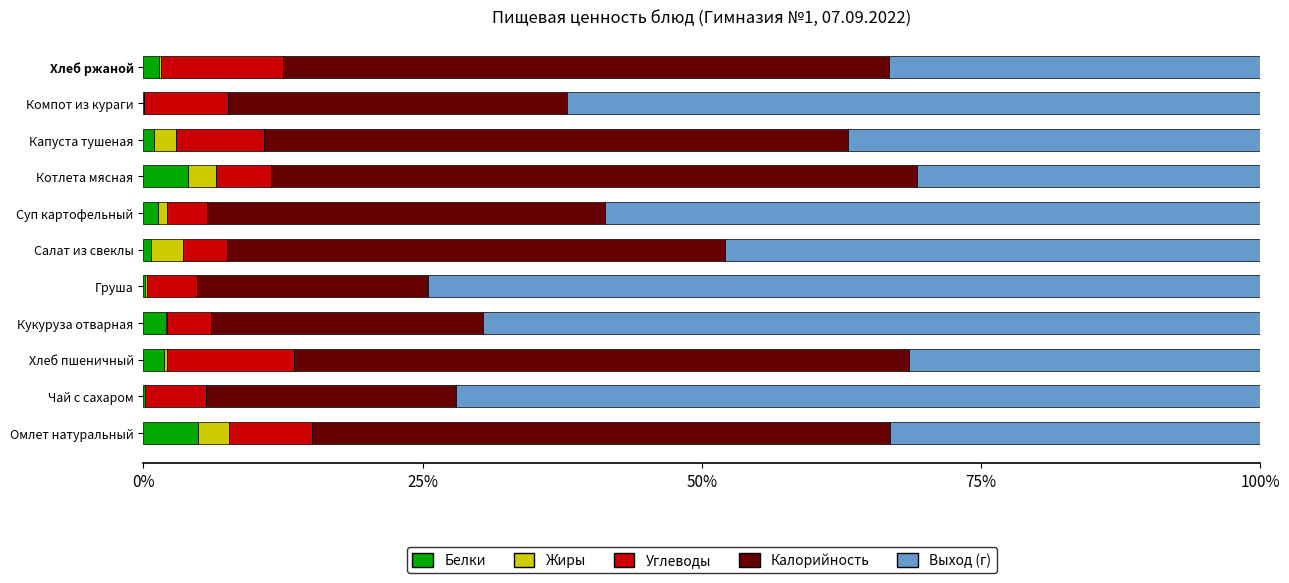

Count the number of data series in this chart.

5